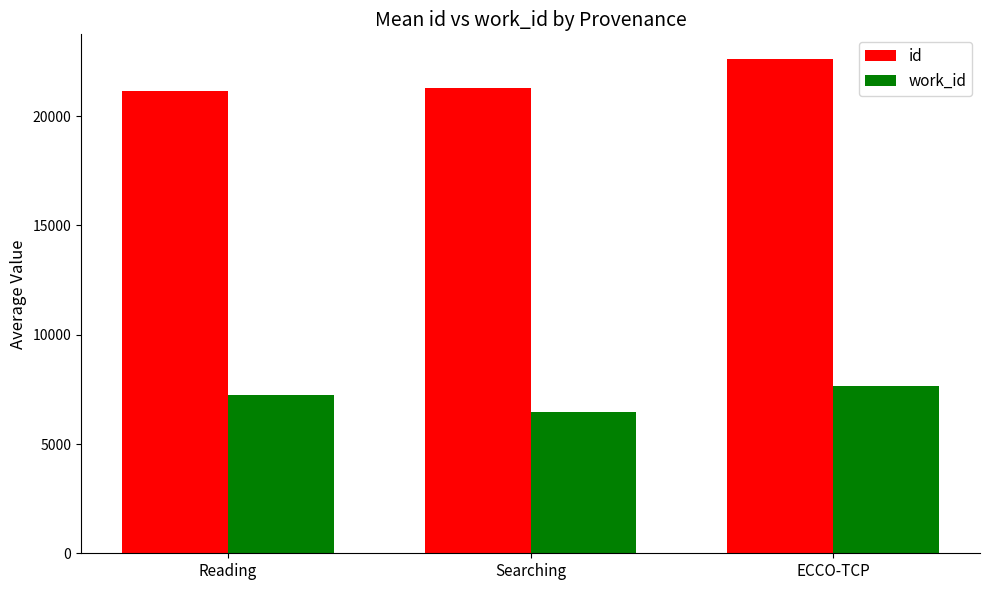

Rank the series at Searching from highest to lowest value.

id, work_id